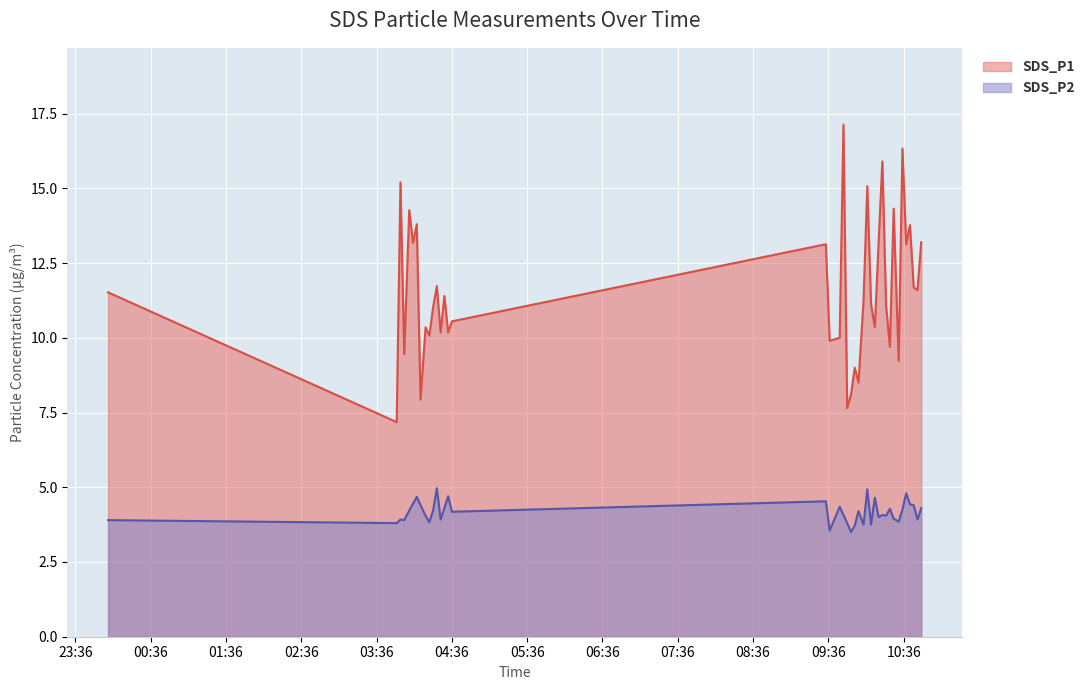

Which category has the highest value across all series?

2023/06/22 09:48